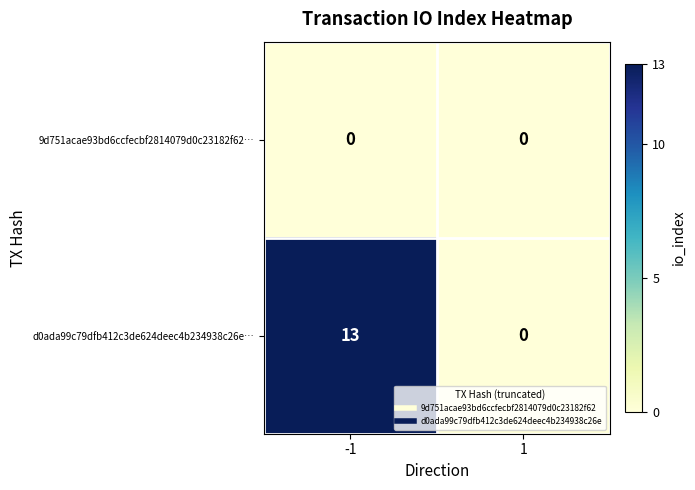

Rank the series at -1 from lowest to highest value.

9d751acae93bd6ccfecbf2814079d0c23182f62…, d0ada99c79dfb412c3de624deec4b234938c26e…